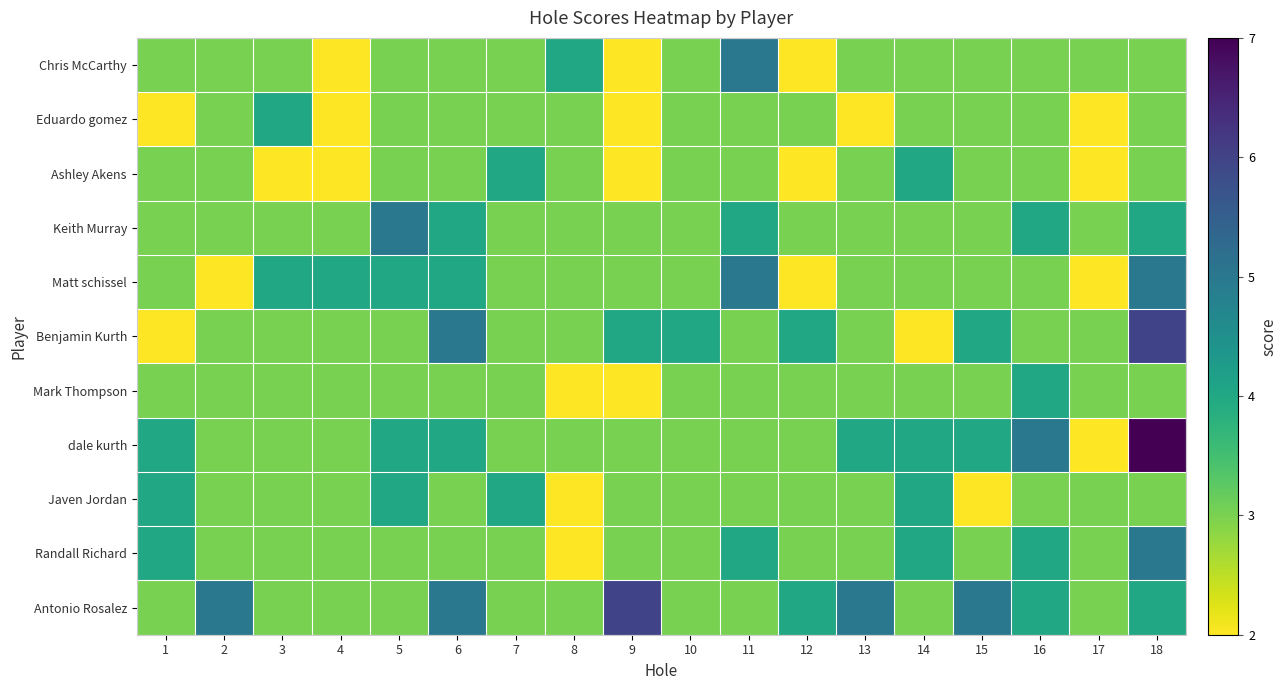

Count the number of categories in the chart.

18